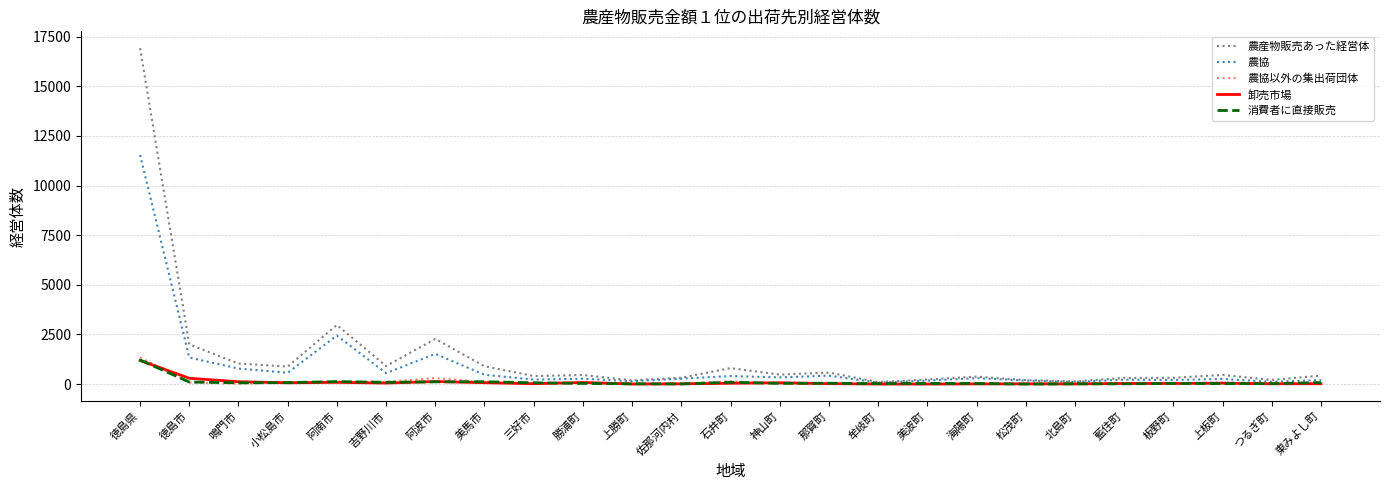

What is the sum of all 農産物販売あった経営体 values?

33854